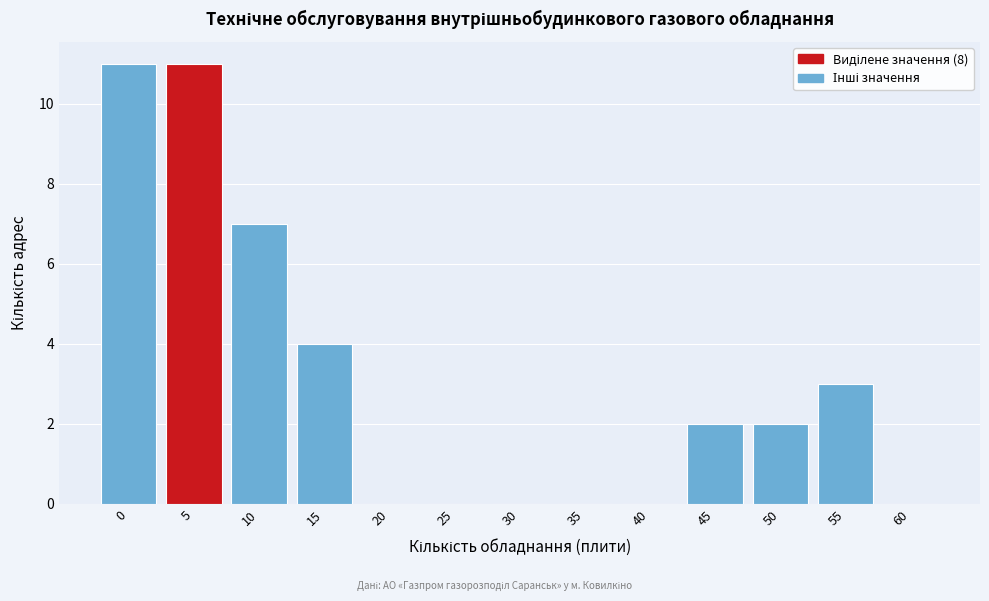

Reading left to right, what are all the values shown in this chart?

0=11	5=11	10=7	15=4	20=0	25=0	30=0	35=0	40=0	45=2	50=2	55=3	60=0